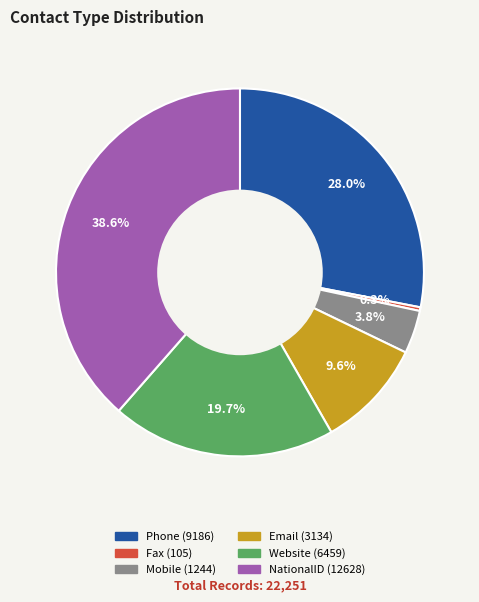

True or false: Phone (9186) accounts for 28% of the total.

True